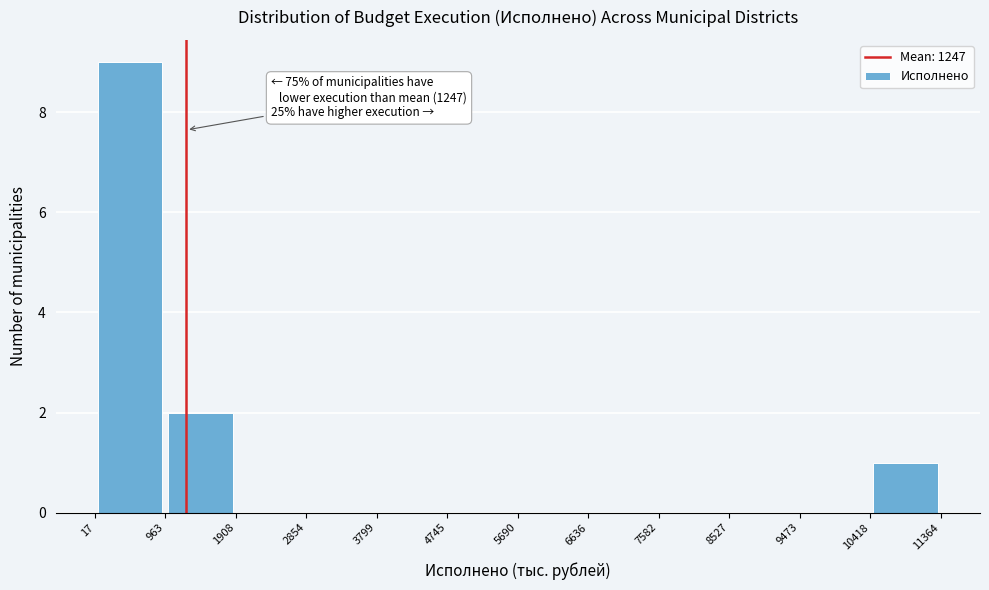

Which range on the x-axis has the tallest bar?

17 to 963